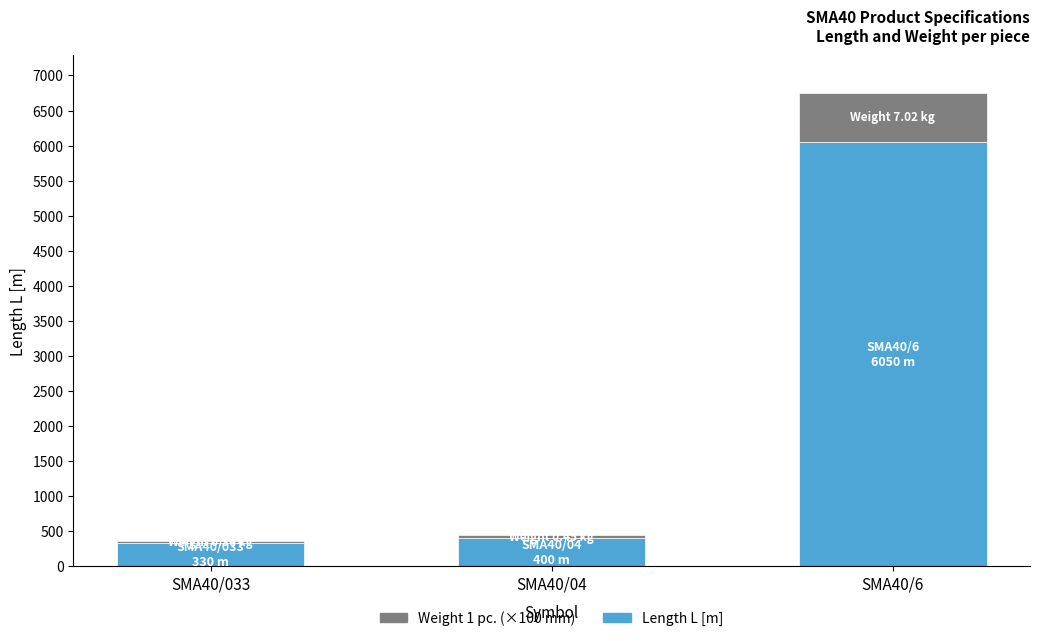

At which category is the sum across all series the highest?

SMA40/6